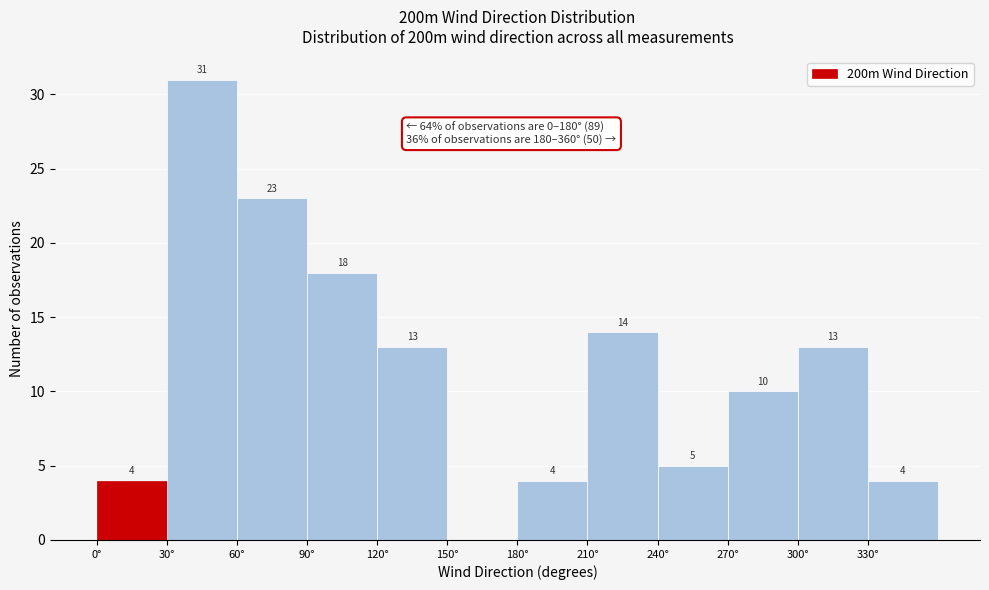

Which range on the x-axis has the tallest bar?

30 to 60